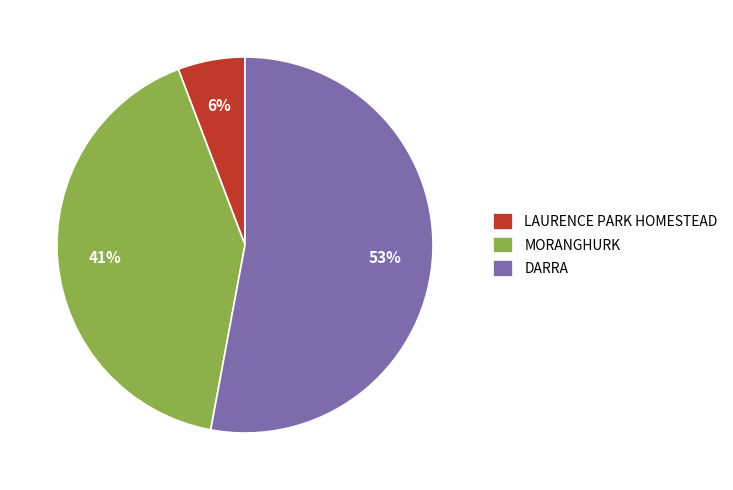

To the nearest percent, what is the difference between the largest and smallest slice percentages?

47%